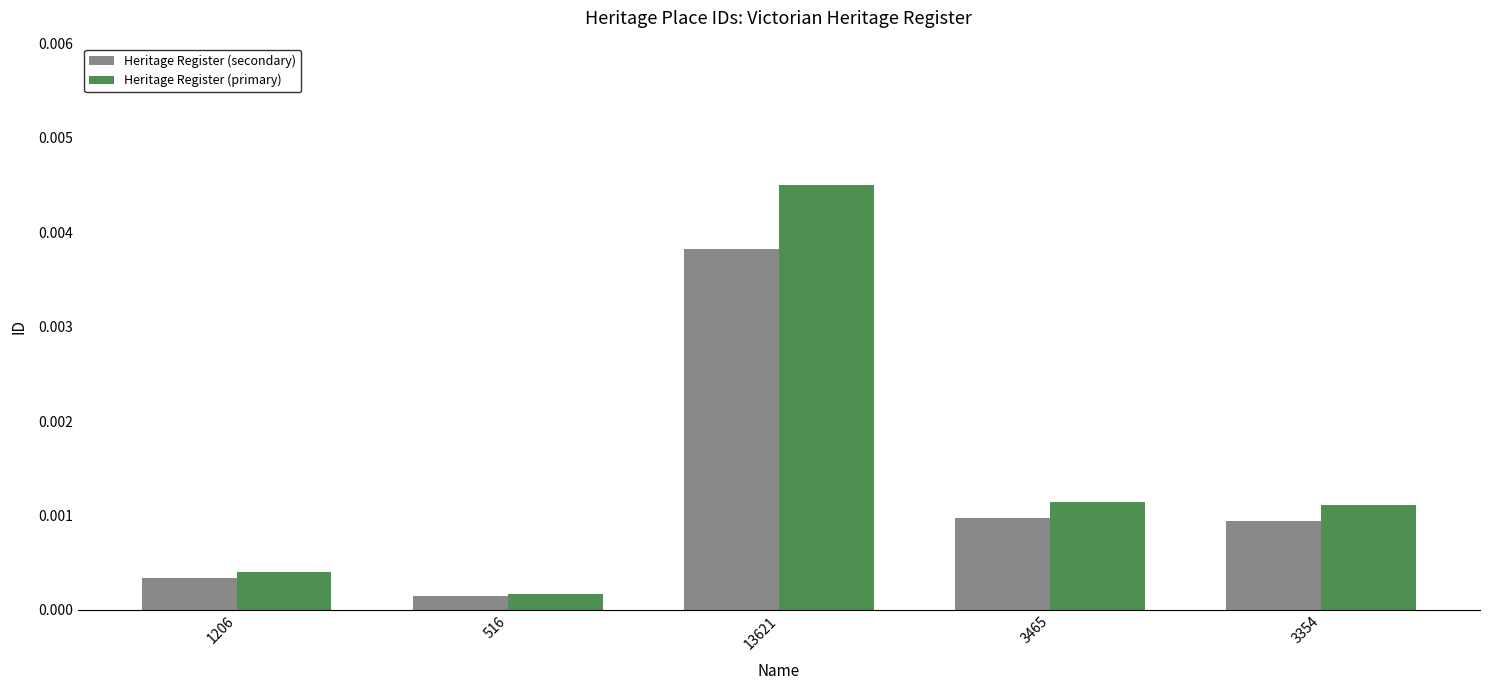

Where is Heritage Register (primary) nearest to the value 0?

516